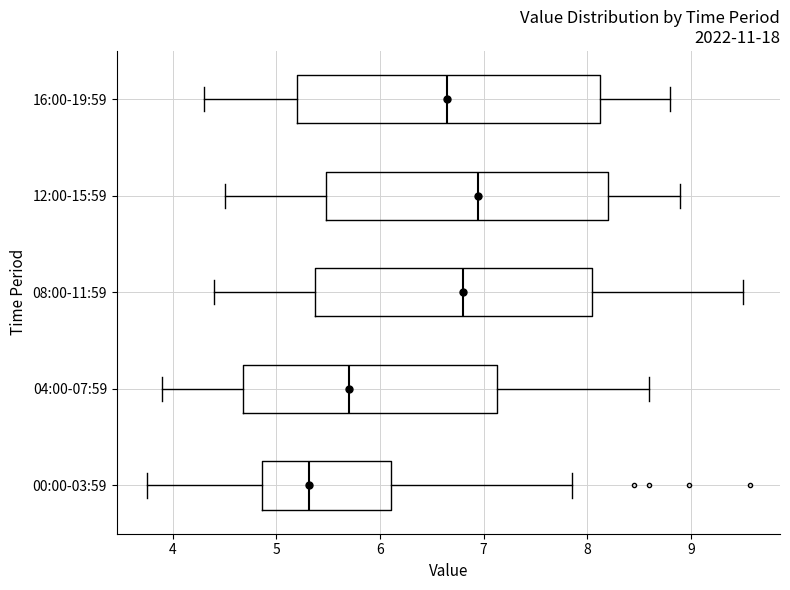

Comparing the boxes themselves (not the whiskers), which one is the widest?

16:00-19:59